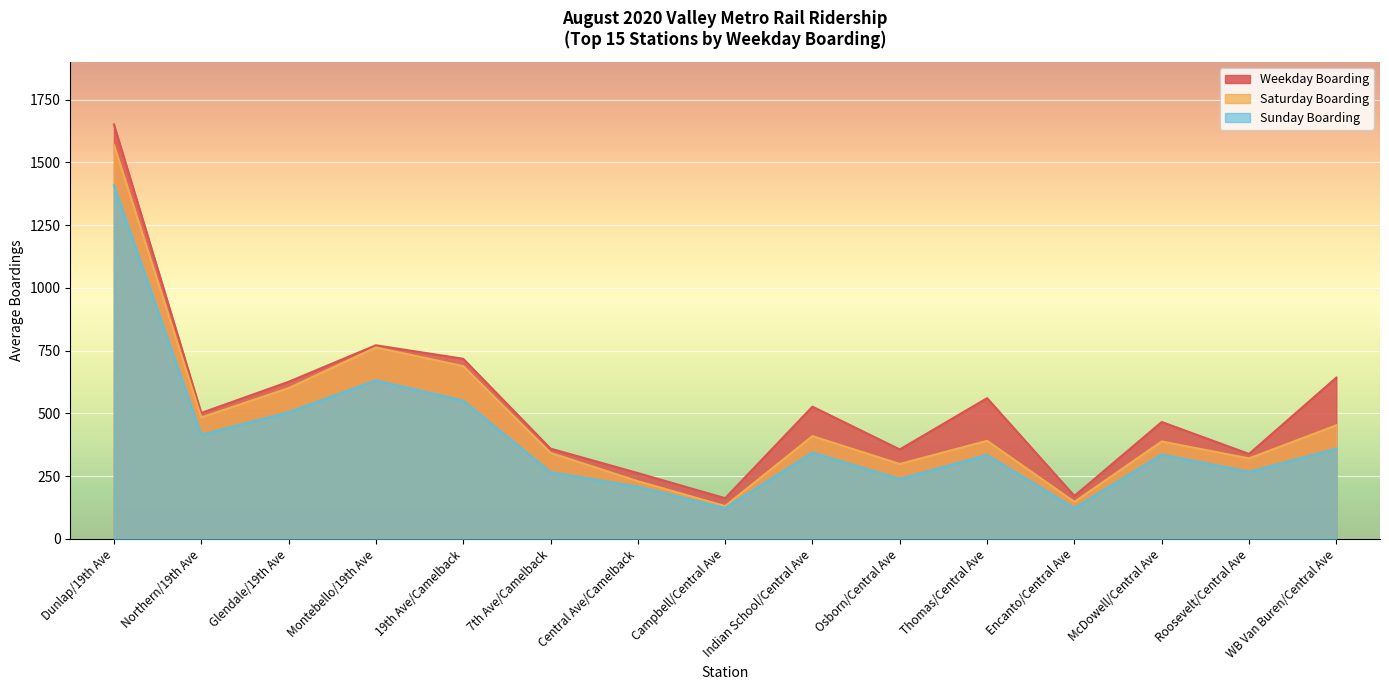

In Weekday Boarding, how many points are higher than both neighbors (excluding endpoints)?

4